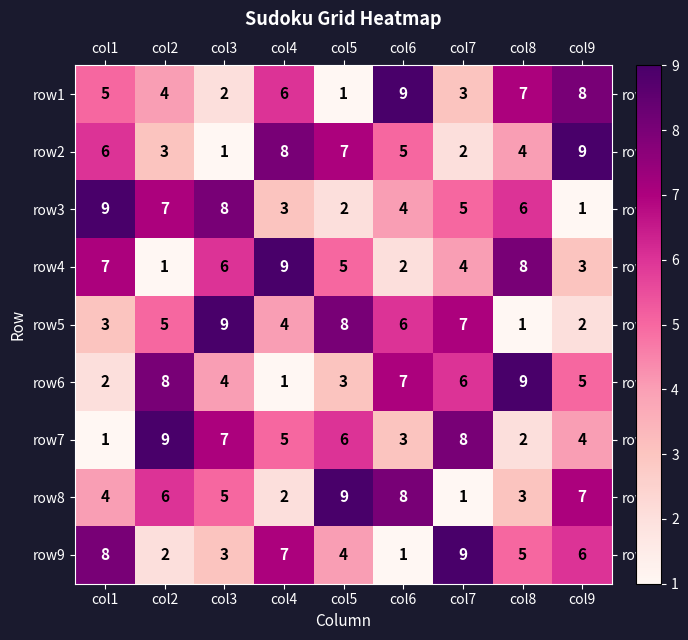

List the labels in order of row6 value, smallest first.

col4, col1, col5, col3, col9, col7, col6, col2, col8